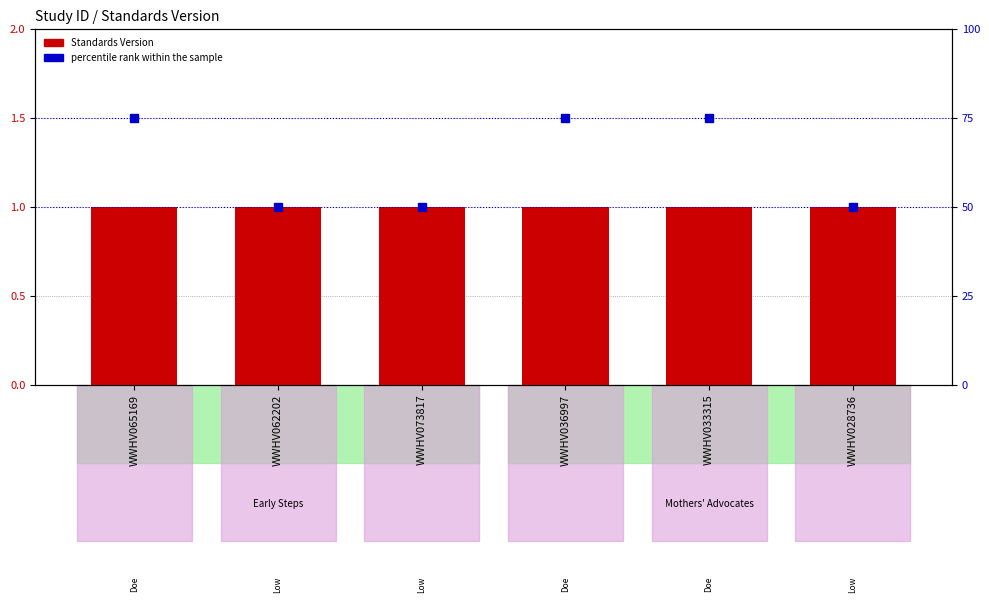

At how many categories does at least one series exceed 44?

6